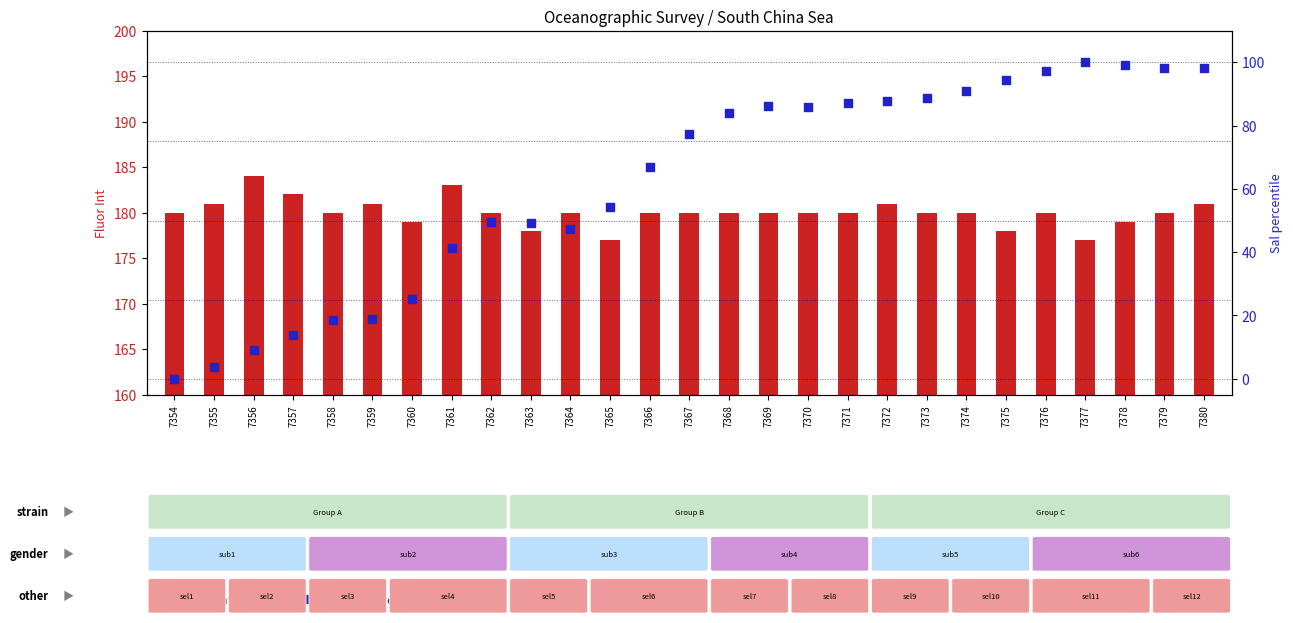

Which series reaches the minimum Y coordinate?

Sal(psu) percentile